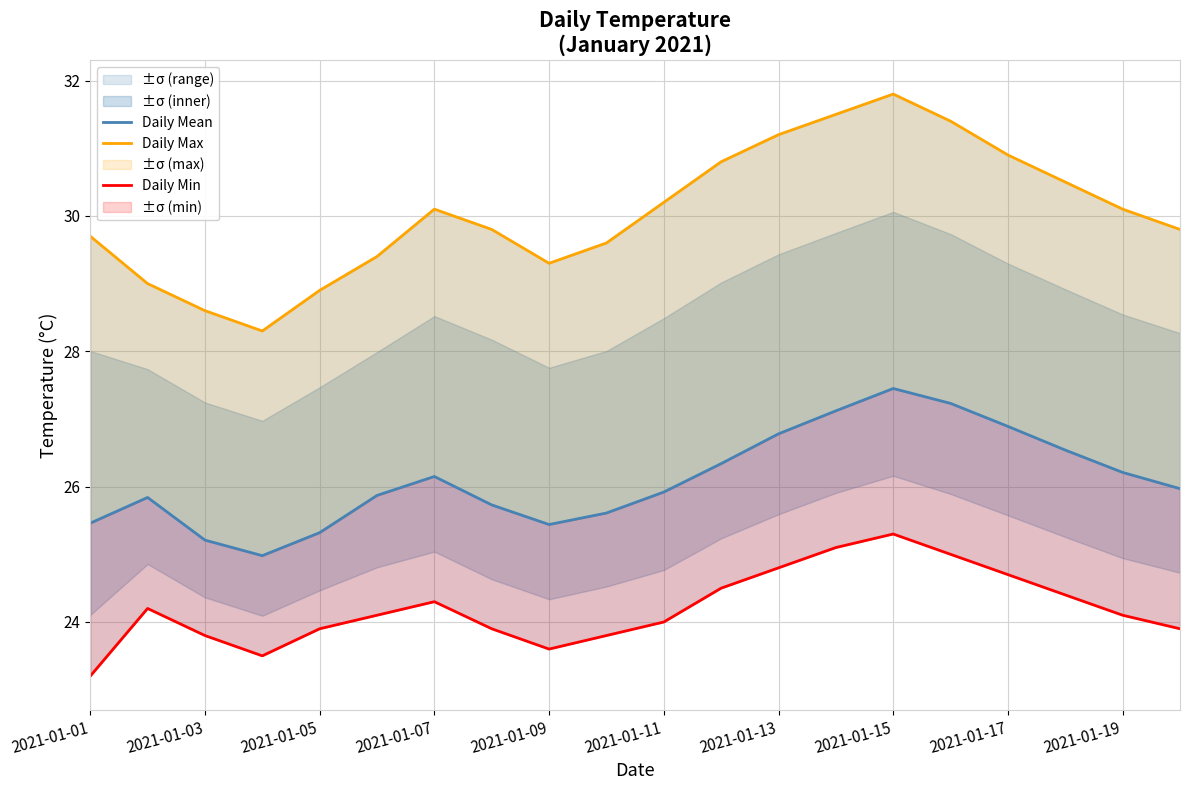

What is the greatest value displayed?

31.8